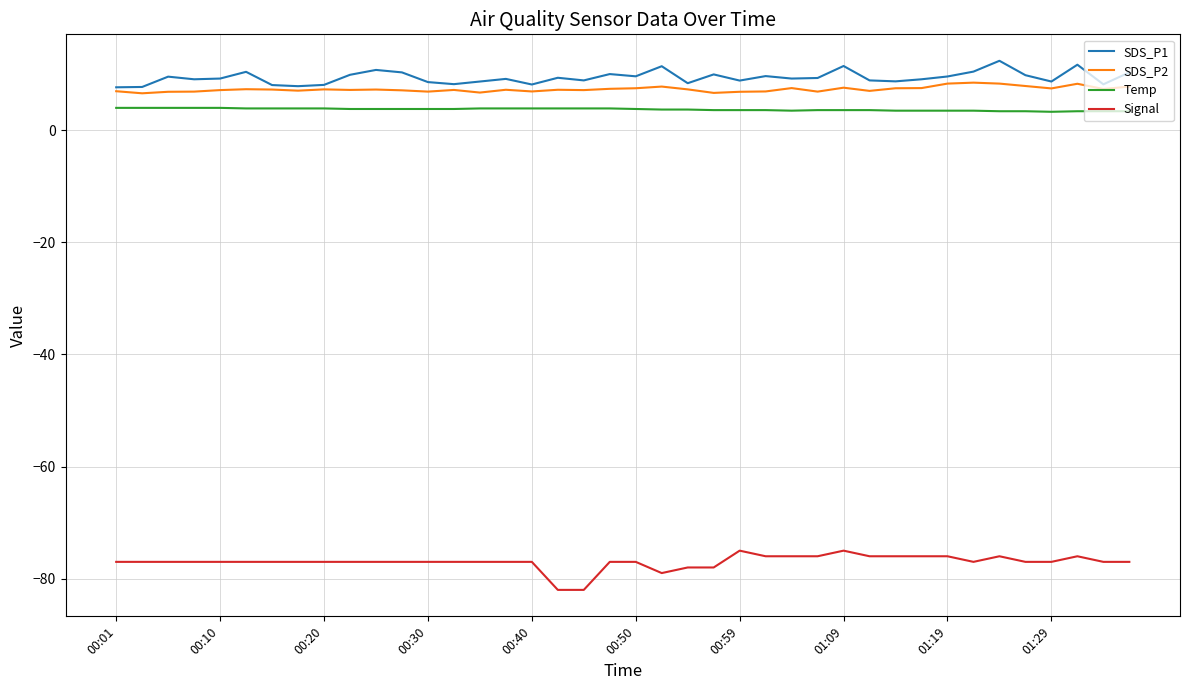

True or false: Temp and Signal intersect in this chart.

False